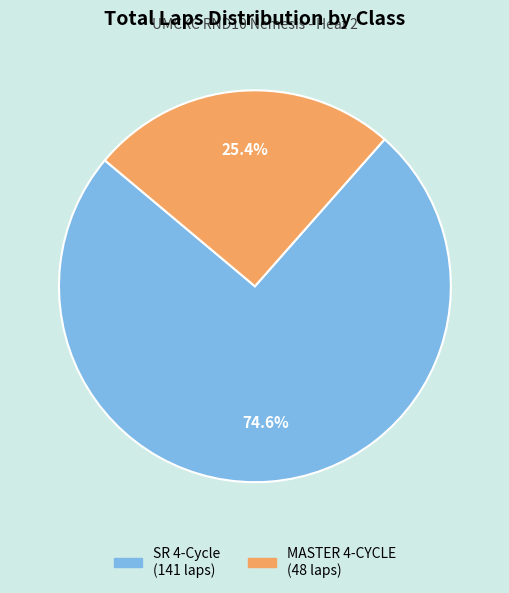

Is there a majority slice in this chart?

Yes